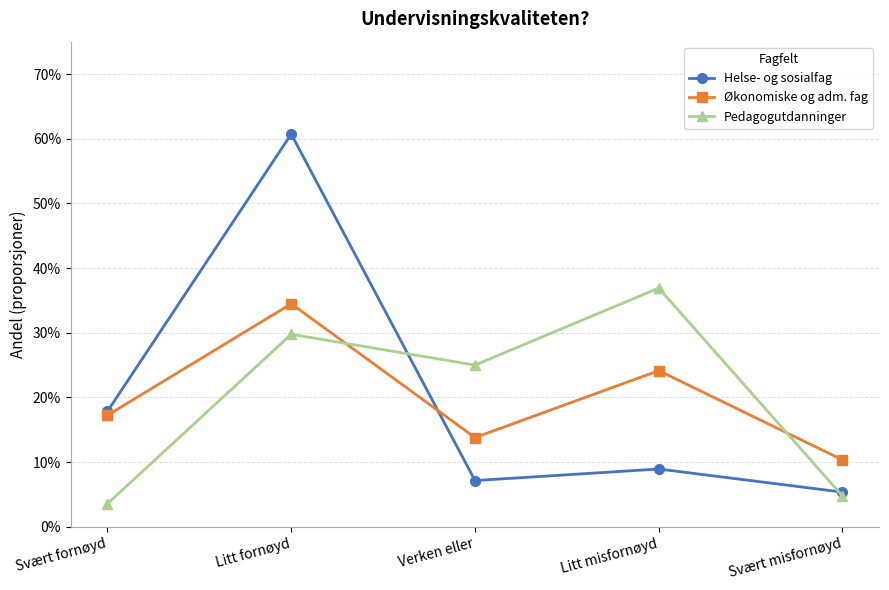

At which category does Økonomiske og adm. fag reach its first local valley?

Verken eller